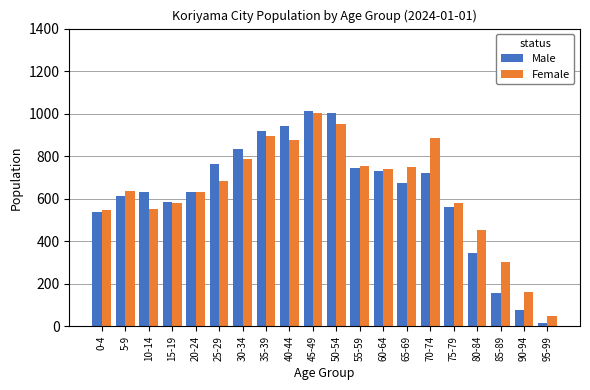

What are all the series names shown in the legend?

Male, Female